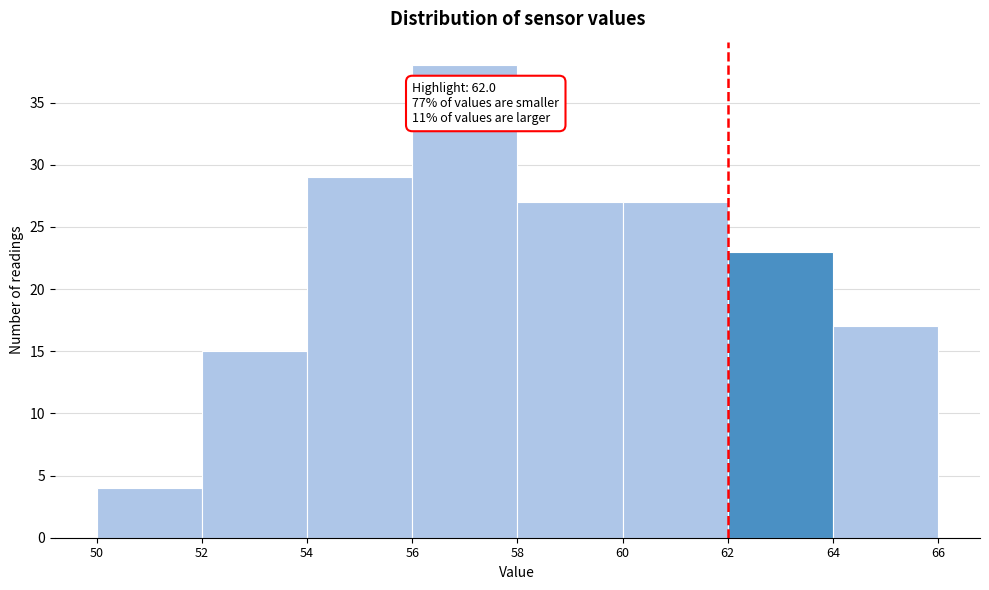

Which range on the x-axis has the tallest bar?

56 to 58